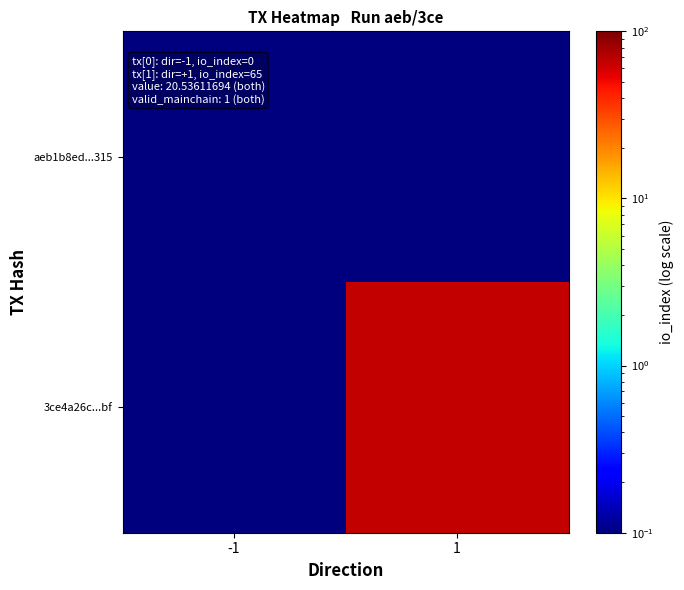

Reading left to right, list all the values displayed in this chart.

aeb1b8ed...315: -1=0.1	1=0.1
3ce4a26c...bf: -1=0.1	1=65.0